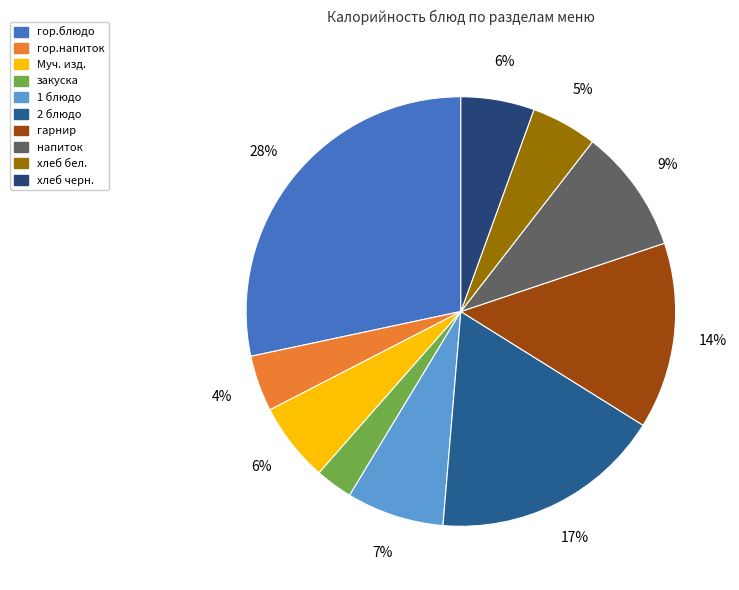

What percentage do 1 блюдо and хлеб черн. together represent?

12.9%